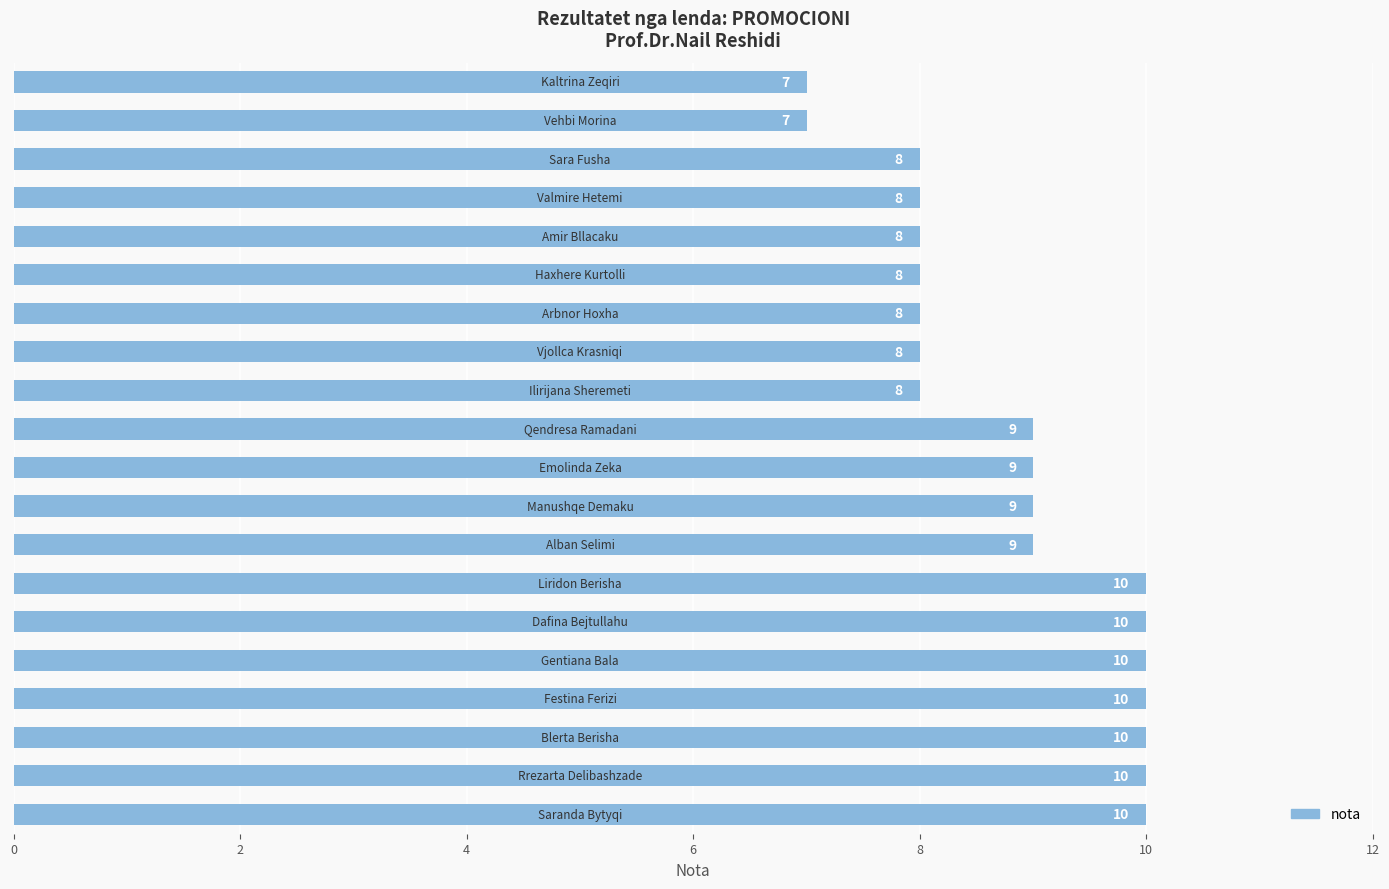

What is the maximum value shown in the chart?

10